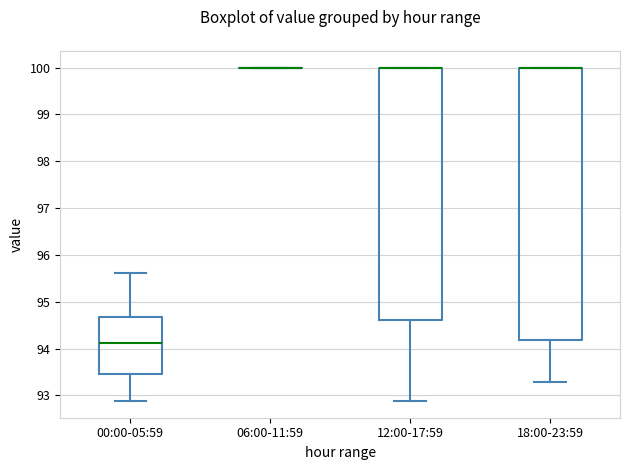

Where is the lower edge of the box for 00:00-05:59 on the y-axis? The values are not printed on the chart, so give them approximately, as read against the axis.

93.5